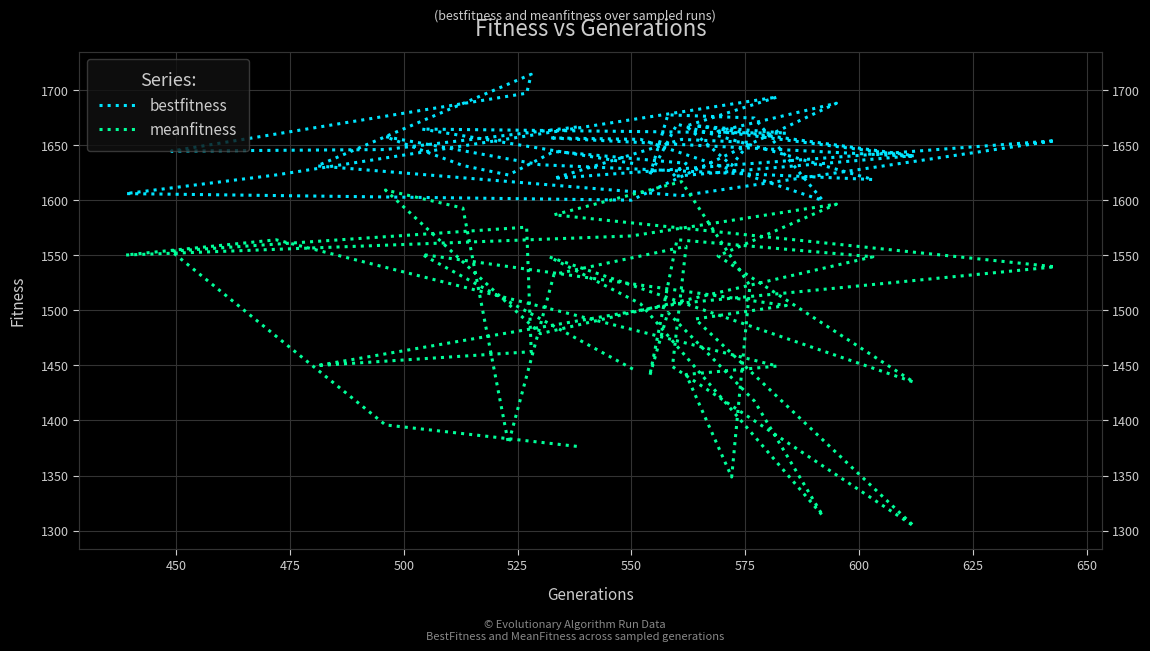

What are all the series names shown in the legend?

bestfitness, meanfitness